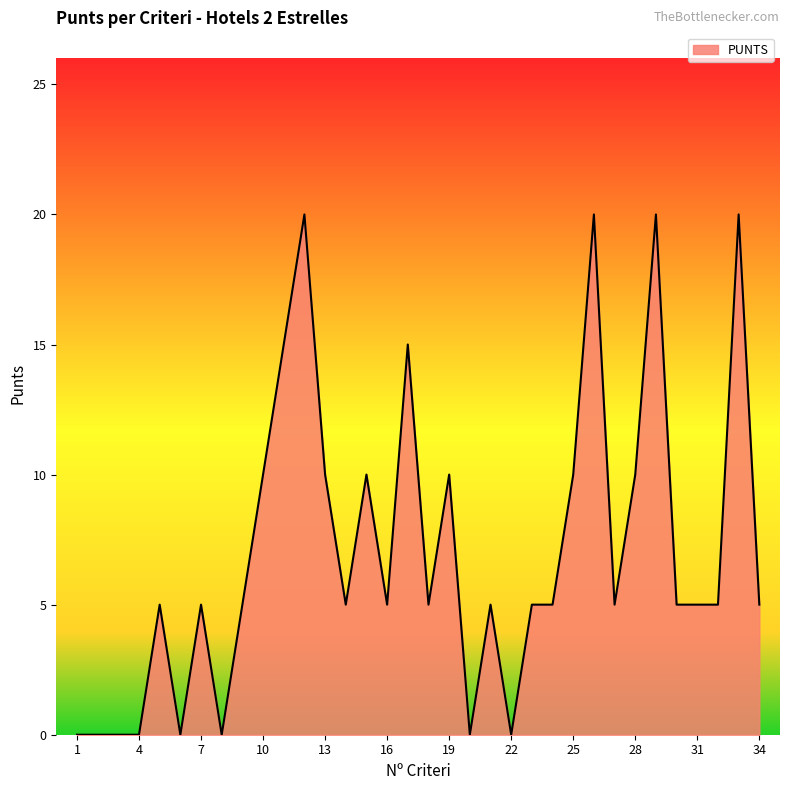

What is the difference between the maximum and minimum values?

20